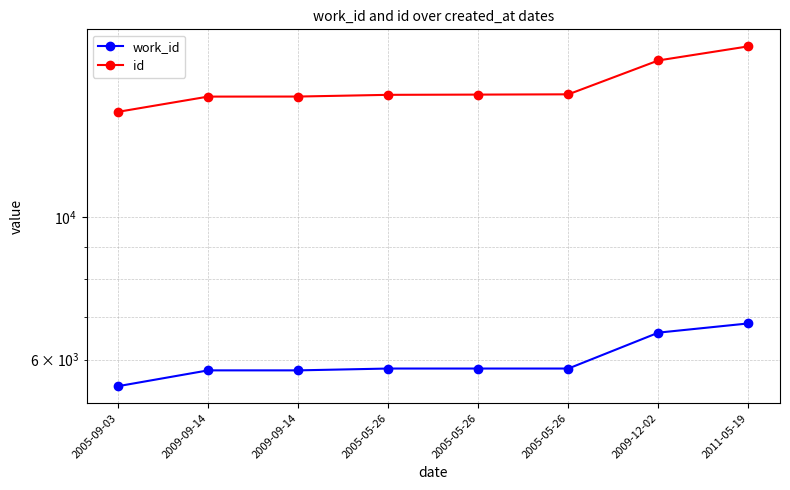

At how many categories does at least one series exceed 6927?

8